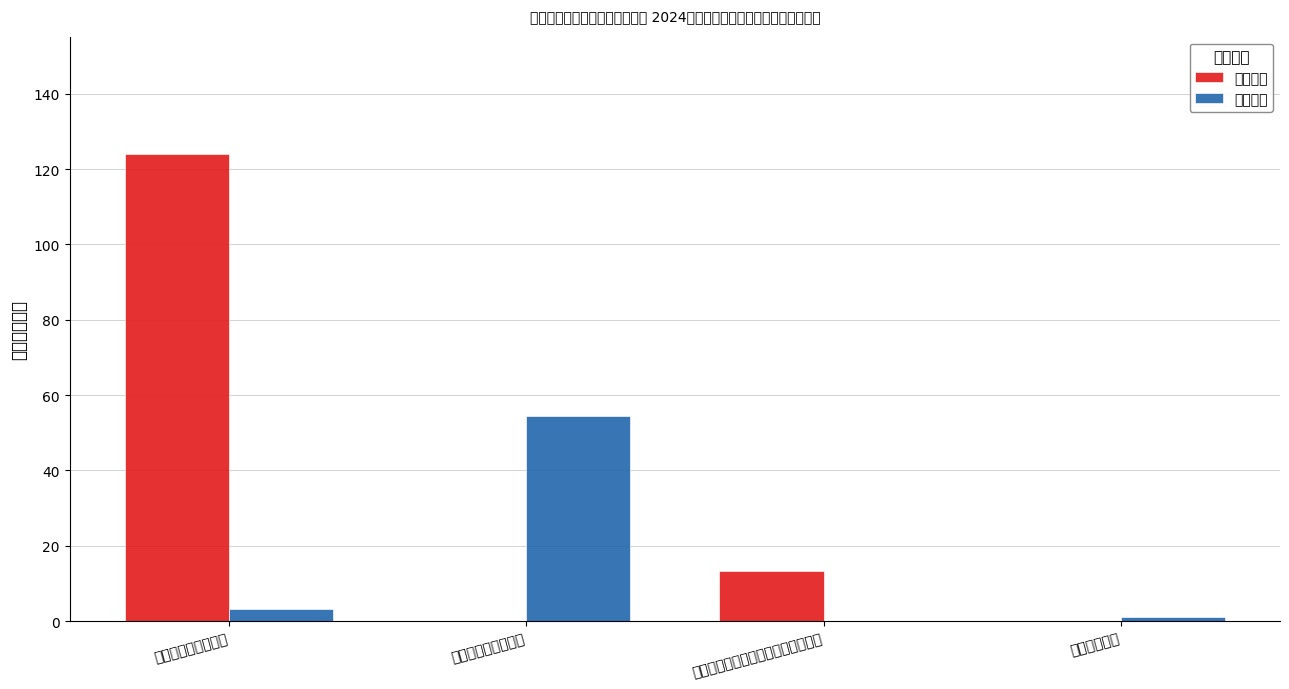

Which series has the largest total across all categories?

基本支出